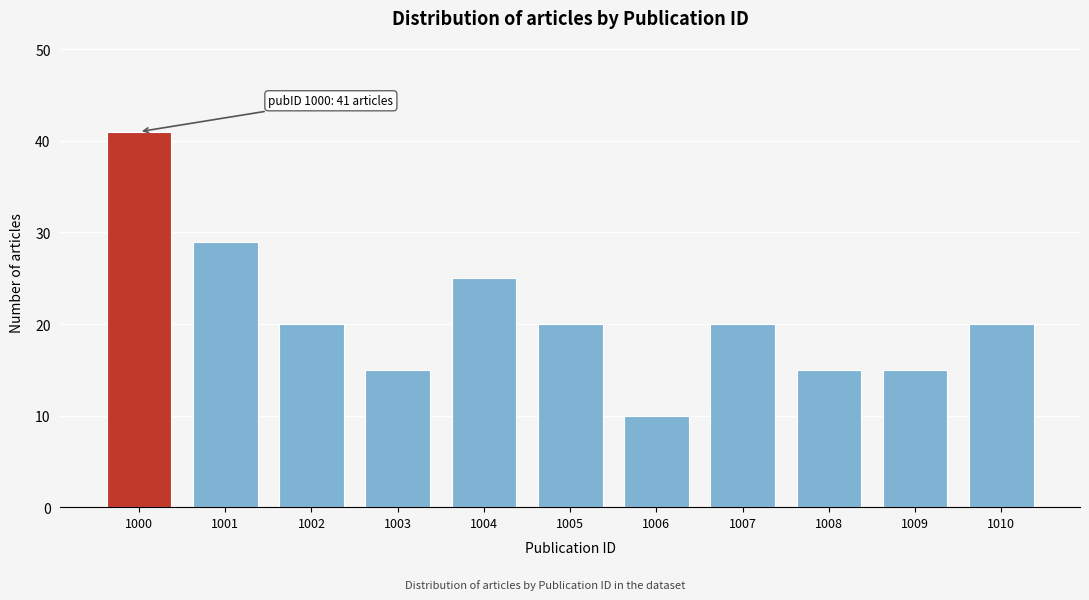

Reading right to left, transcribe all the data shown in this chart.

1010=20	1009=15	1008=15	1007=20	1006=10	1005=20	1004=25	1003=15	1002=20	1001=29	1000=41